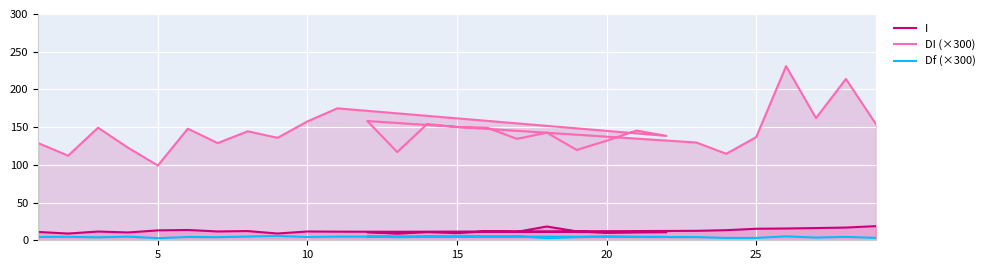

Reading right to left, list all the values displayed in this chart.

I: 18.8	16.9	16.2	15.6	15.3	13.4	12.5	10.7	8.7	10.8	9.5	11.9	11.2	18.3	11.9	9.8	10.5	10.8	11.4	11.7	9.0	12.2	11.7	13.7	13.1	10.4	11.6	8.9	11.0
DI (×300): 154.2	213.9	161.9	230.9	136.7	114.7	129.6	158.1	117.0	154.1	150.1	149.3	134.5	142.7	119.8	132.0	145.5	138.4	174.9	157.6	135.8	144.5	128.8	148.0	99.1	122.8	149.3	112.2	128.8
Df (×300): 3.1	4.5	3.6	5.2	3.1	3.1	4.2	5.0	4.1	4.6	5.9	5.1	5.3	2.8	4.1	5.1	4.5	4.4	4.8	4.3	5.8	5.0	4.1	4.4	2.8	4.8	3.9	4.6	4.5